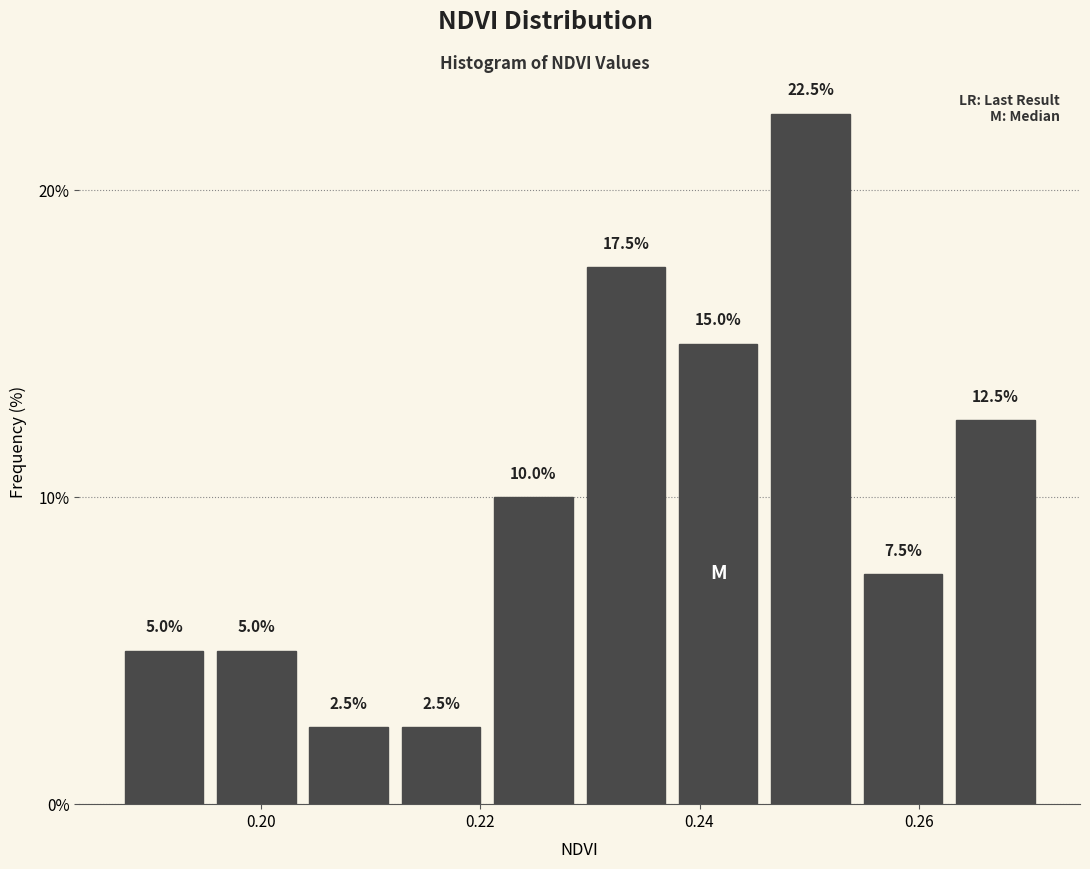

Reading left to right, transcribe this chart: for each bar, give the range it covers on the x-axis and its height. The bar edges are not printed on the chart, so give them approximately, as read against the axis.

0.186 to 0.196: 5.0
0.196 to 0.204: 5.0
0.204 to 0.212: 2.5
0.212 to 0.220: 2.5
0.220 to 0.230: 10.0
0.230 to 0.238: 17.5
0.238 to 0.246: 15.0
0.246 to 0.254: 22.5
0.254 to 0.262: 7.5
0.262 to 0.272: 12.5